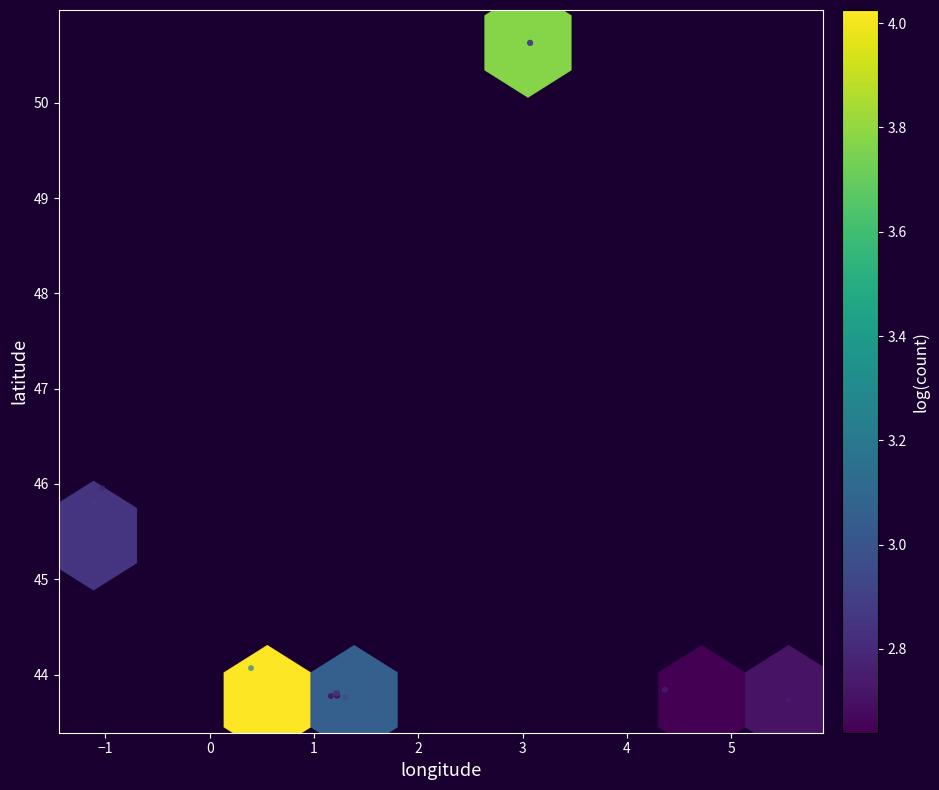

What Y value in the scatter plot is closest to 47?

46.0